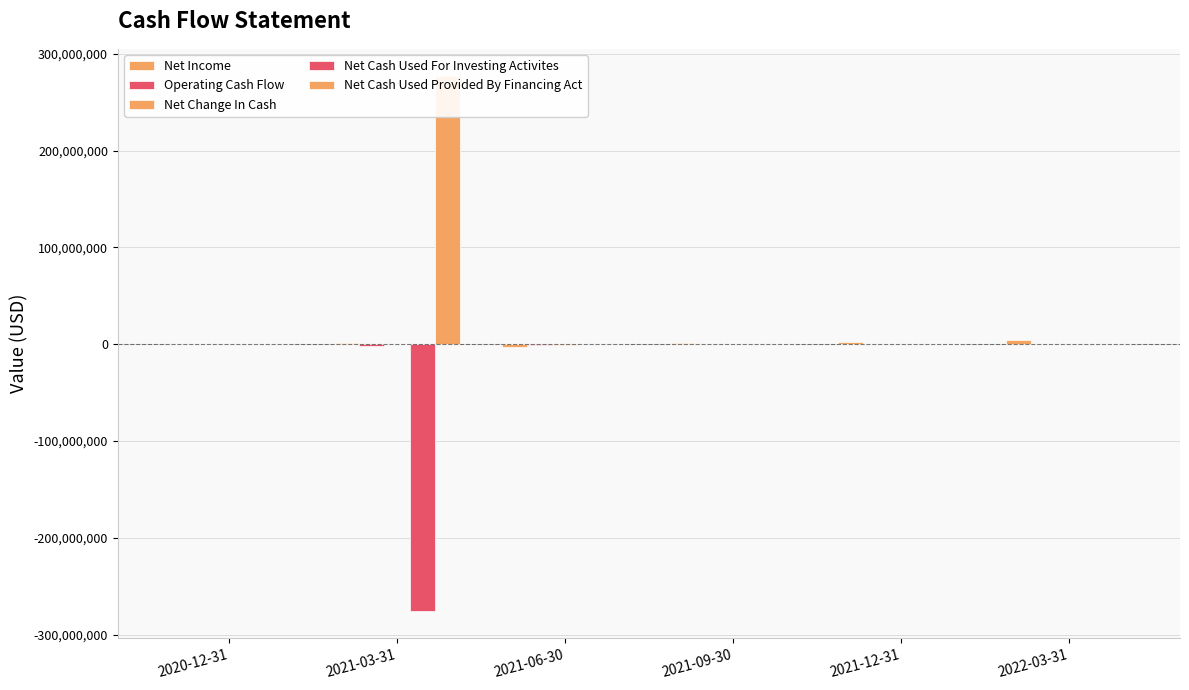

What is the sum of the Operating Cash Flow values at 2021-12-31 and 2020-12-31?

-109286